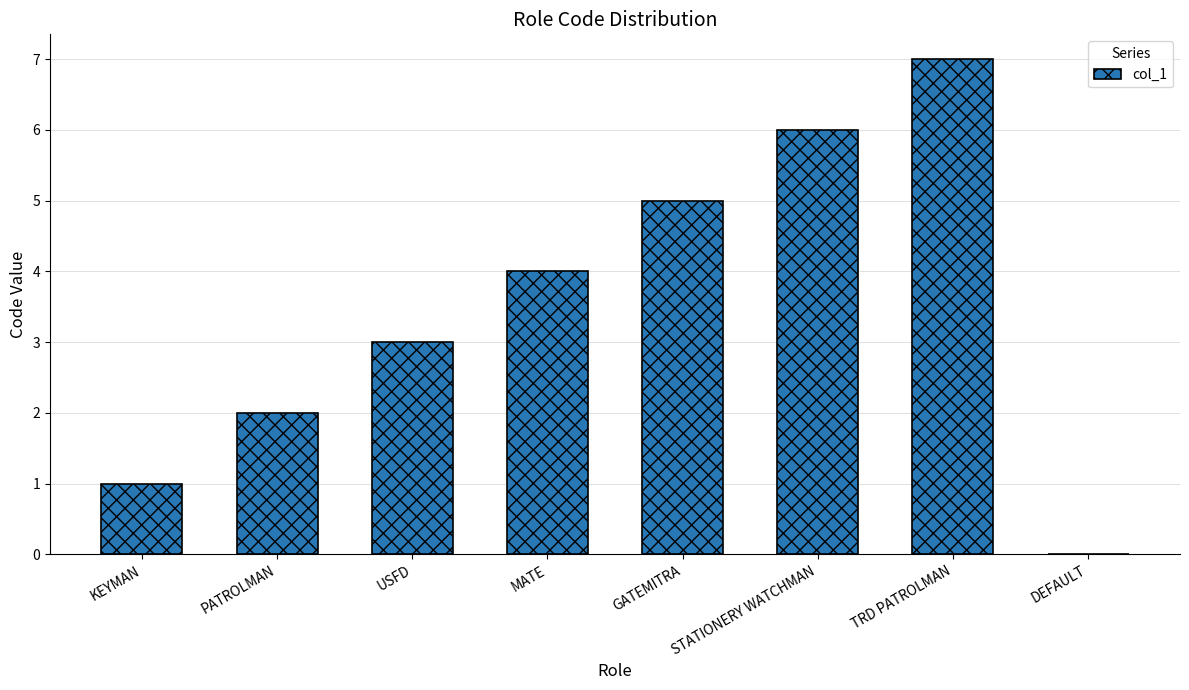

Read the value at TRD PATROLMAN.

7